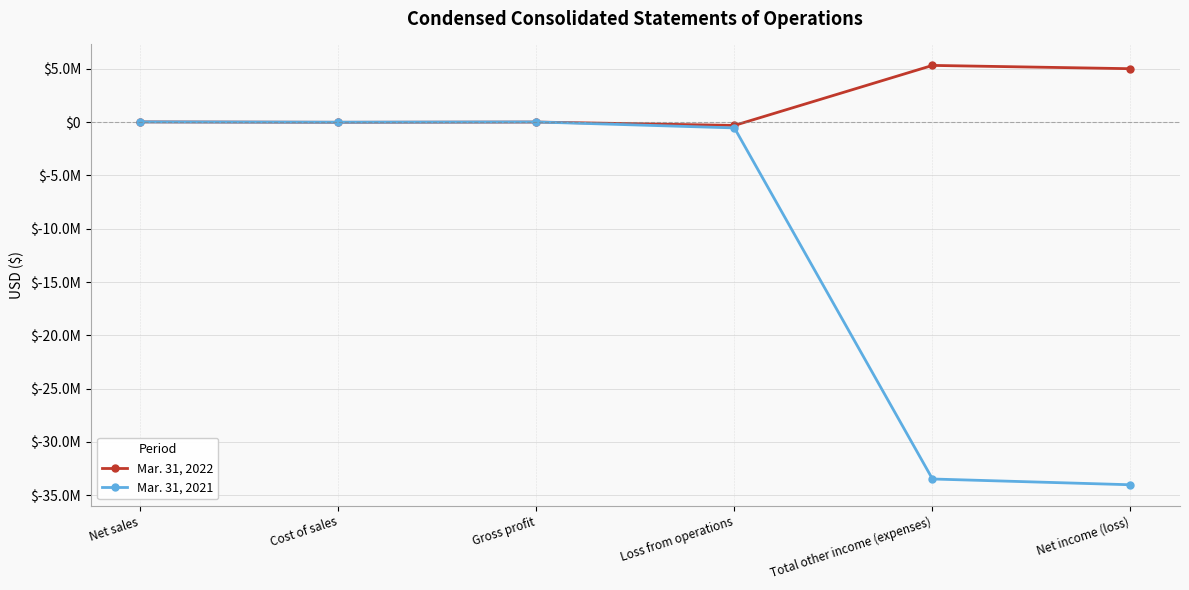

Does the chart have visible grid lines?

Yes